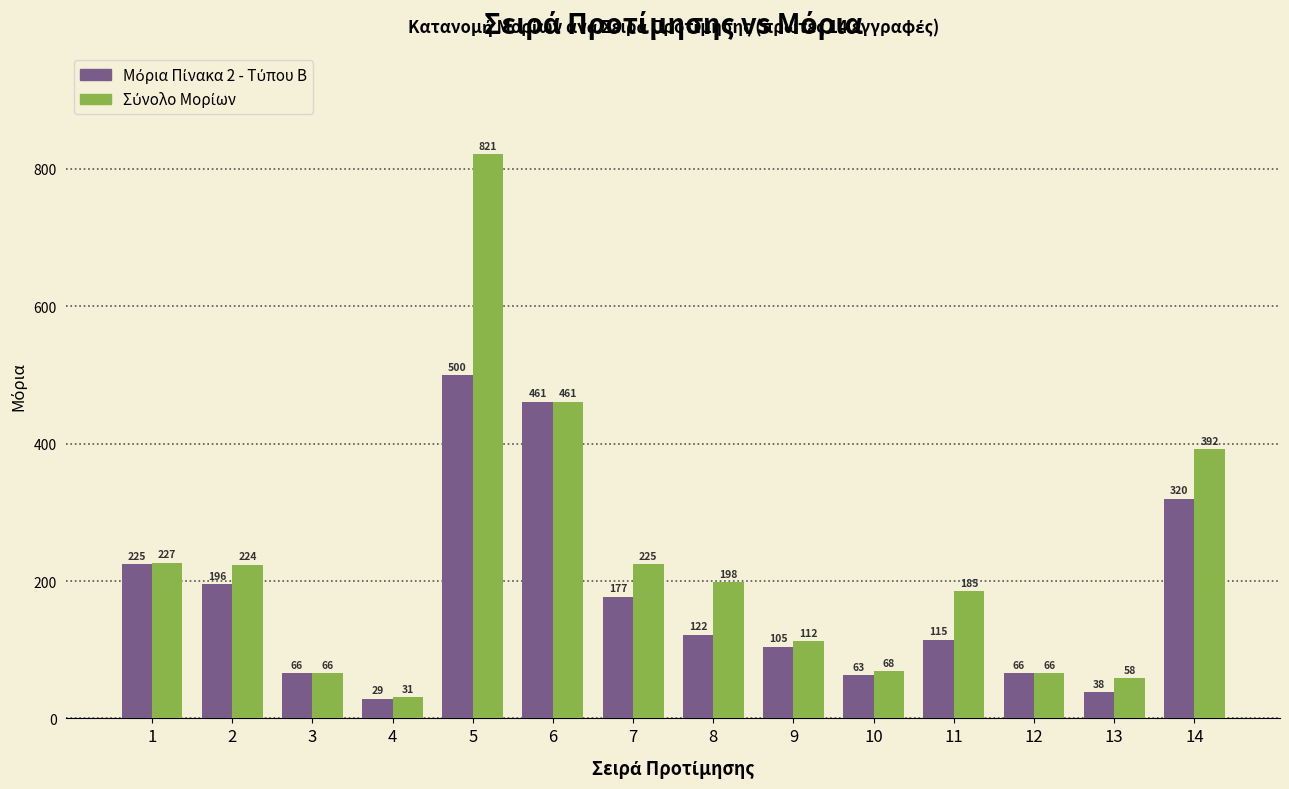

Is the value of Σύνολο Μορίων at 14 greater than the value of Μόρια Πίνακα 2 - Τύπου Β at 14?

Yes